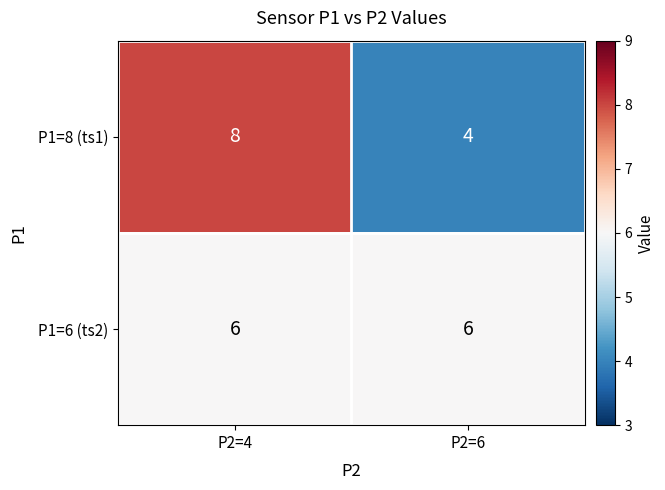

What is the difference between the P1=8 (ts1) values at P2=4 and P2=6?

4